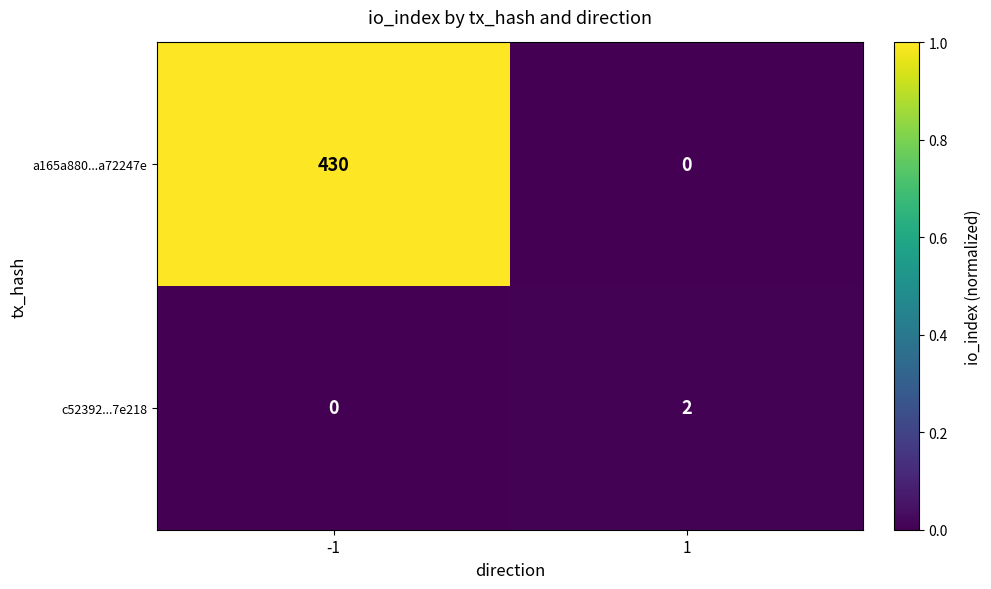

Rank the series at 1 from highest to lowest value.

c52392...7e218, a165a880...a72247e